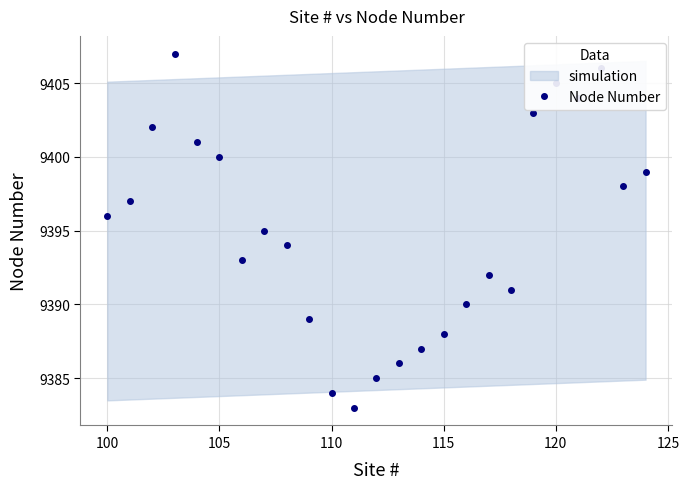

True or false: Node Number has a value of 4039 at 115.

False